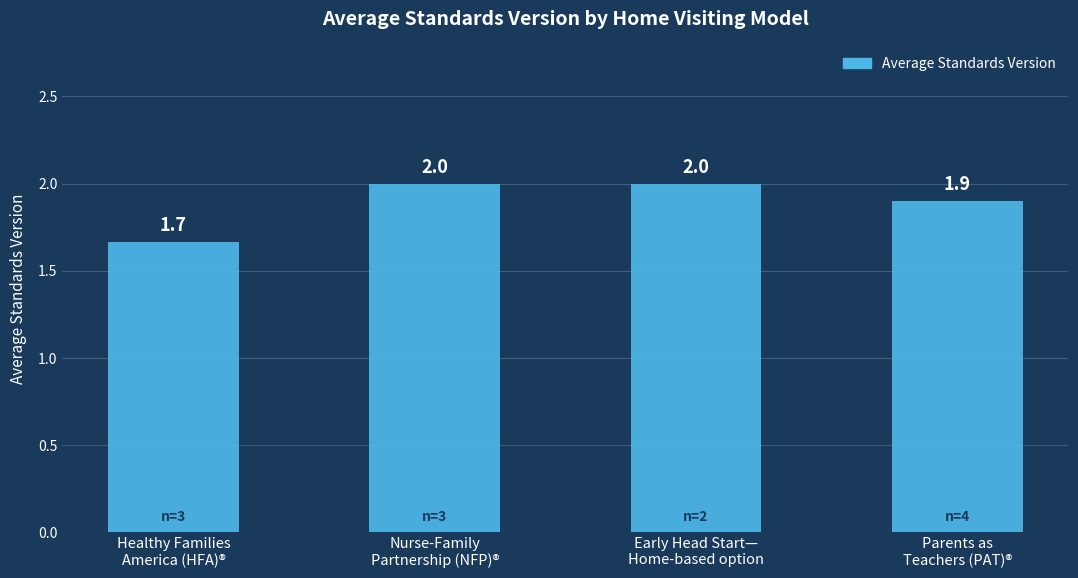

What is the value of the 4th bar from the left?

1.9